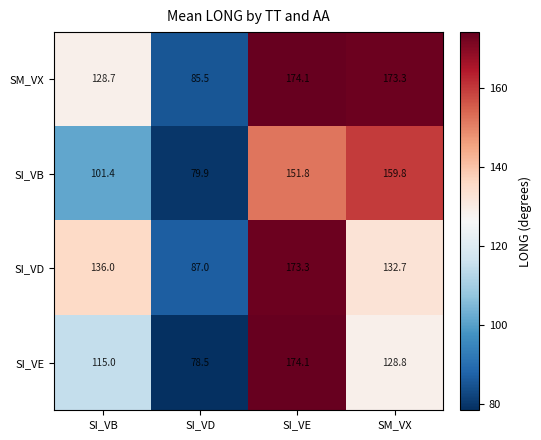

At SI_VD, list the series in order from smallest to largest.

SI_VE, SI_VB, SM_VX, SI_VD